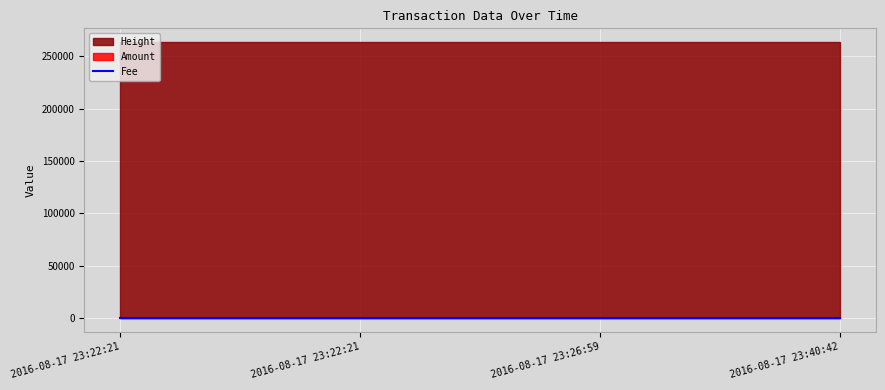

What is the minimum value for Height?

263564